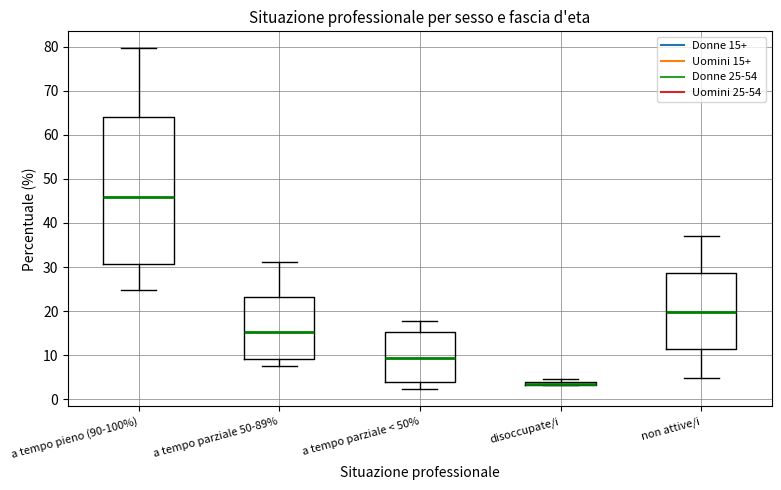

Which box is the tallest, from its lower edge to its upper edge?

a tempo pieno (90-100%)